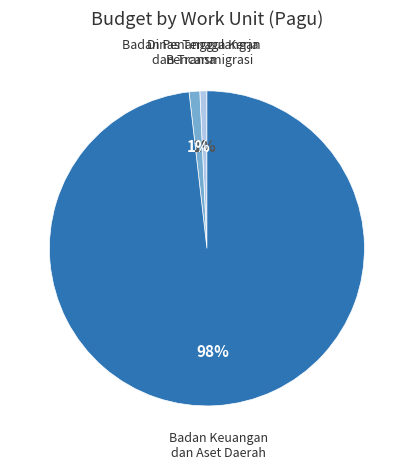

Which slice is the largest?

Badan Keuangan dan Aset Daerah